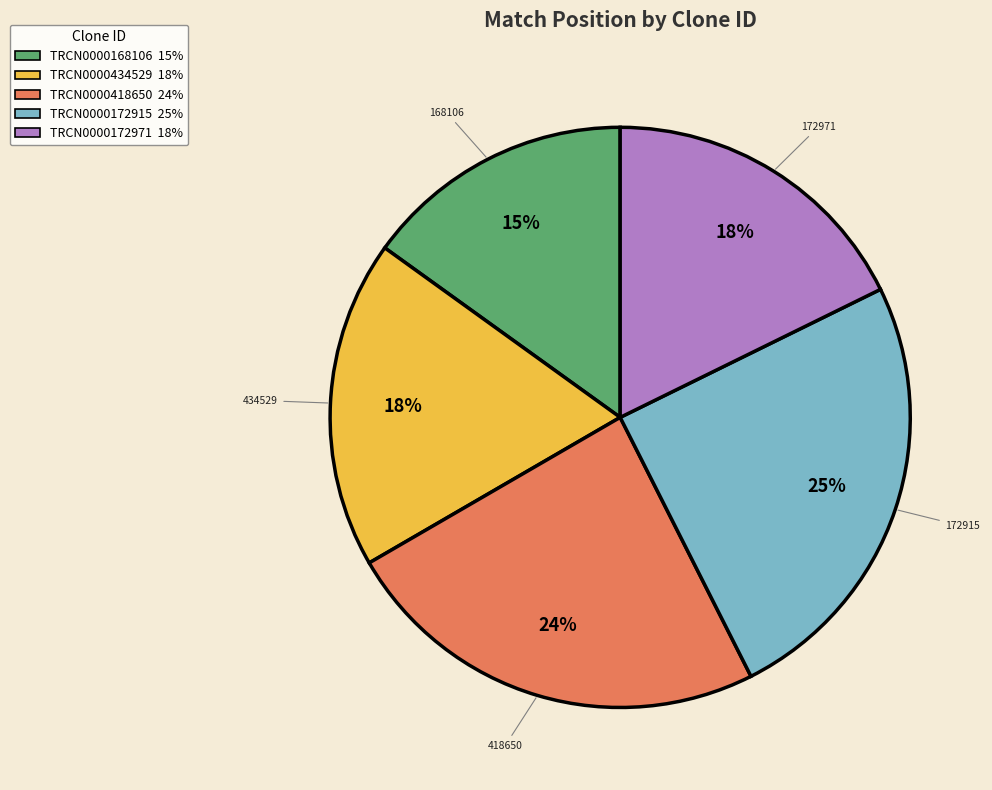

To the nearest percent, what is the difference between the largest and smallest slice percentages?

10%